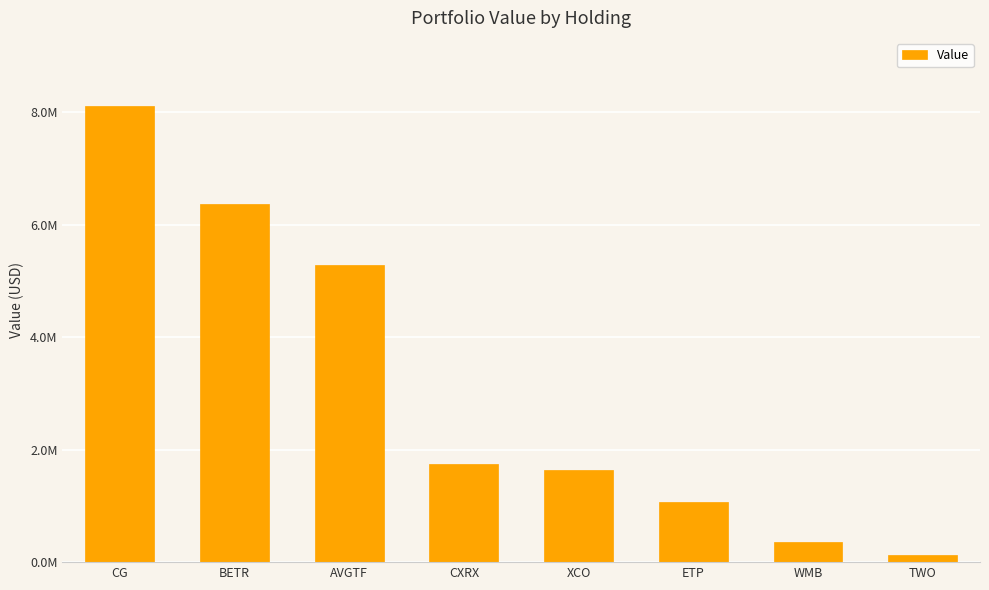

Reading left to right, extract all data points from this chart.

CG=8102000	BETR=6373000	AVGTF=5273000	CXRX=1746000	XCO=1640000	ETP=1067000	WMB=362000	TWO=127000